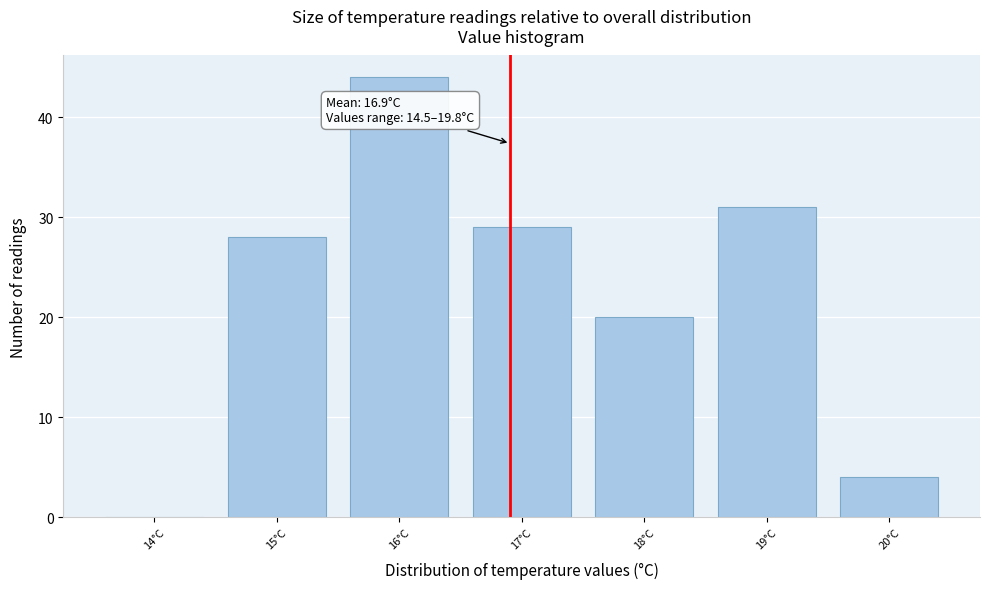

Over which range of the x-axis is the bar tallest?

15.5 to 16.5